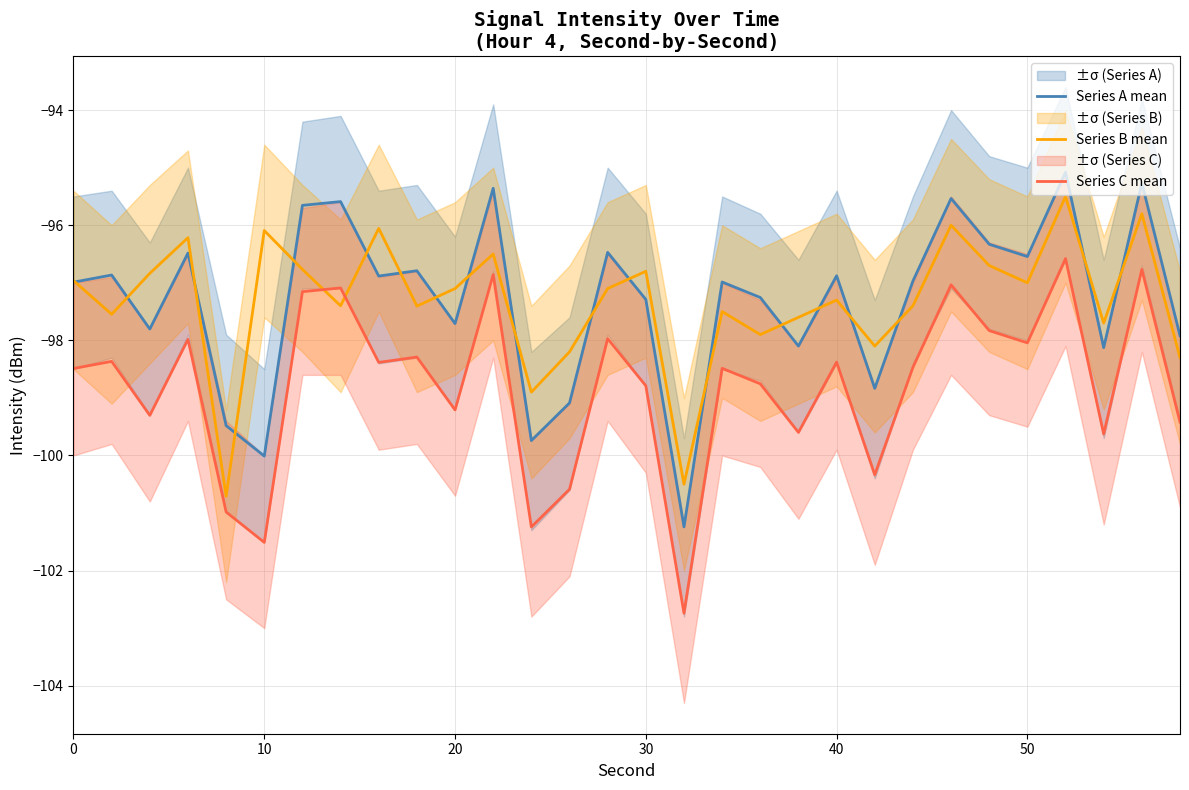

How many interior local valleys does the Series C mean series have?

10